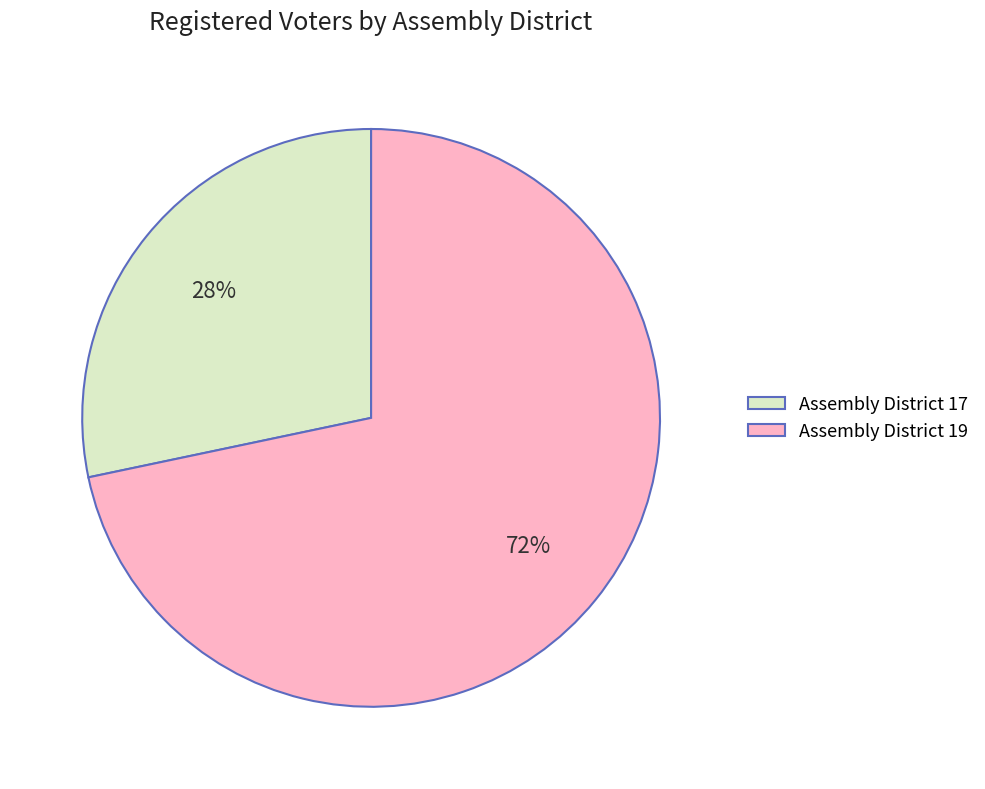

How many slices are in this pie chart?

2